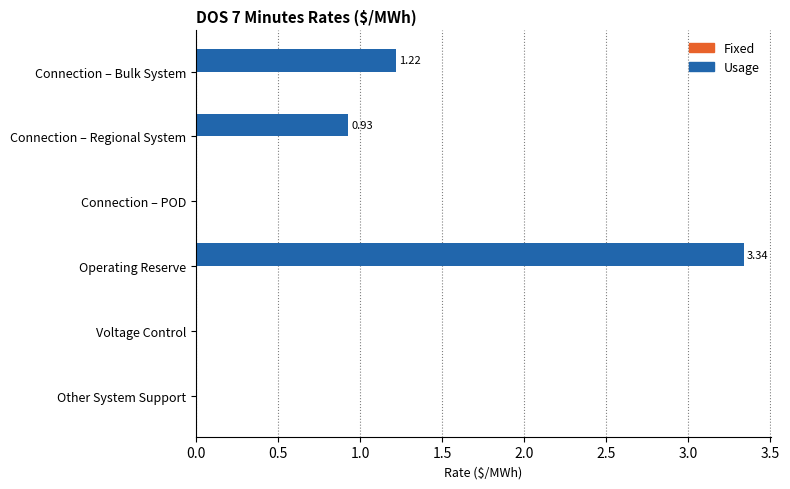

What is the sum of all values?

5.5